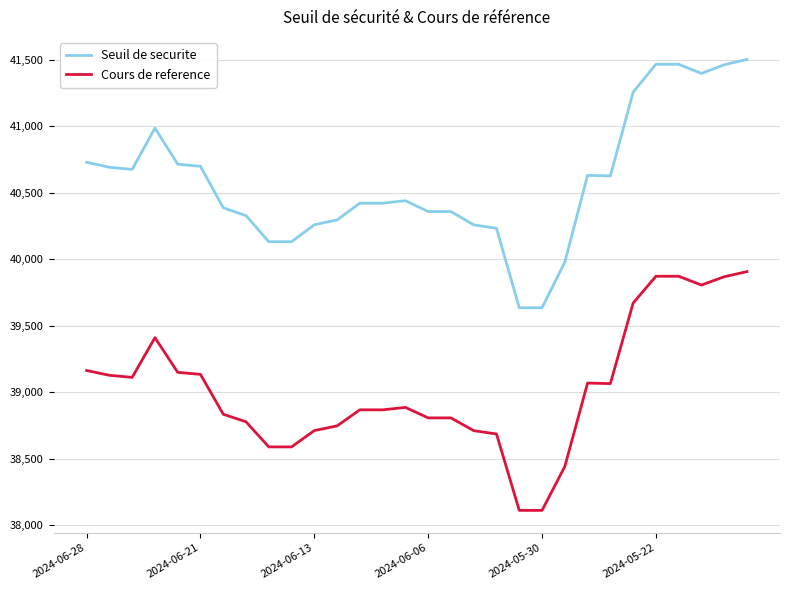

Rank the series by their average value, from highest to lowest.

Seuil de securite, Cours de reference